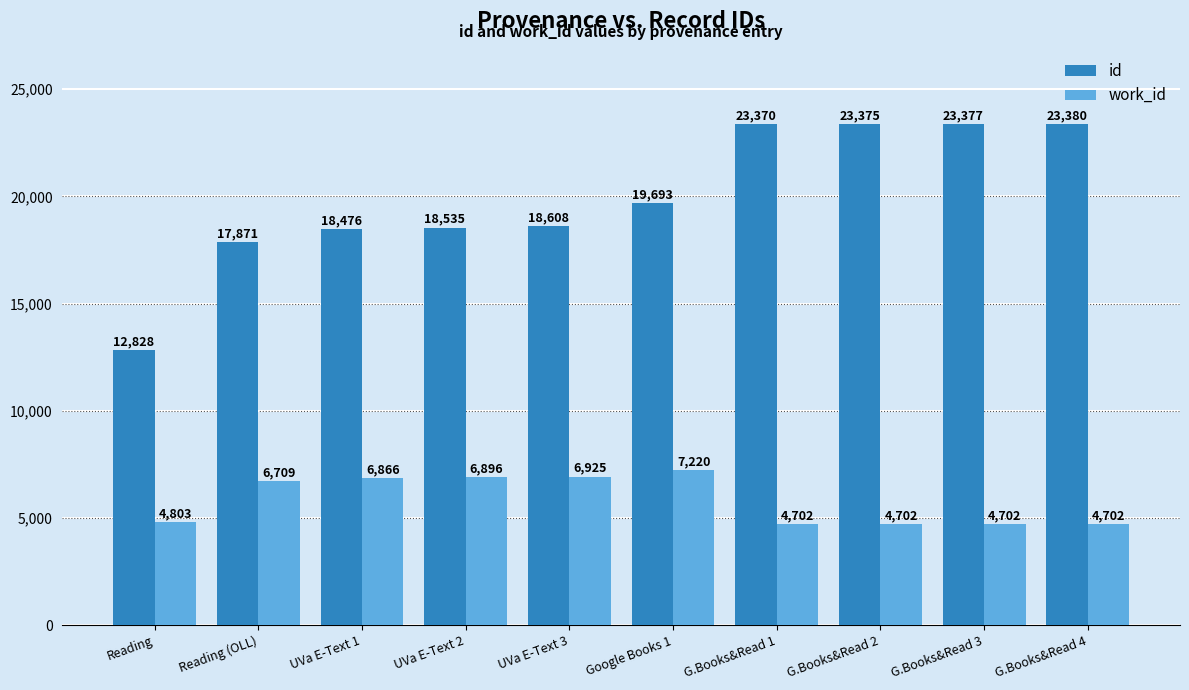

The work_id series shows 7220 at Google Books 1. True or false?

True